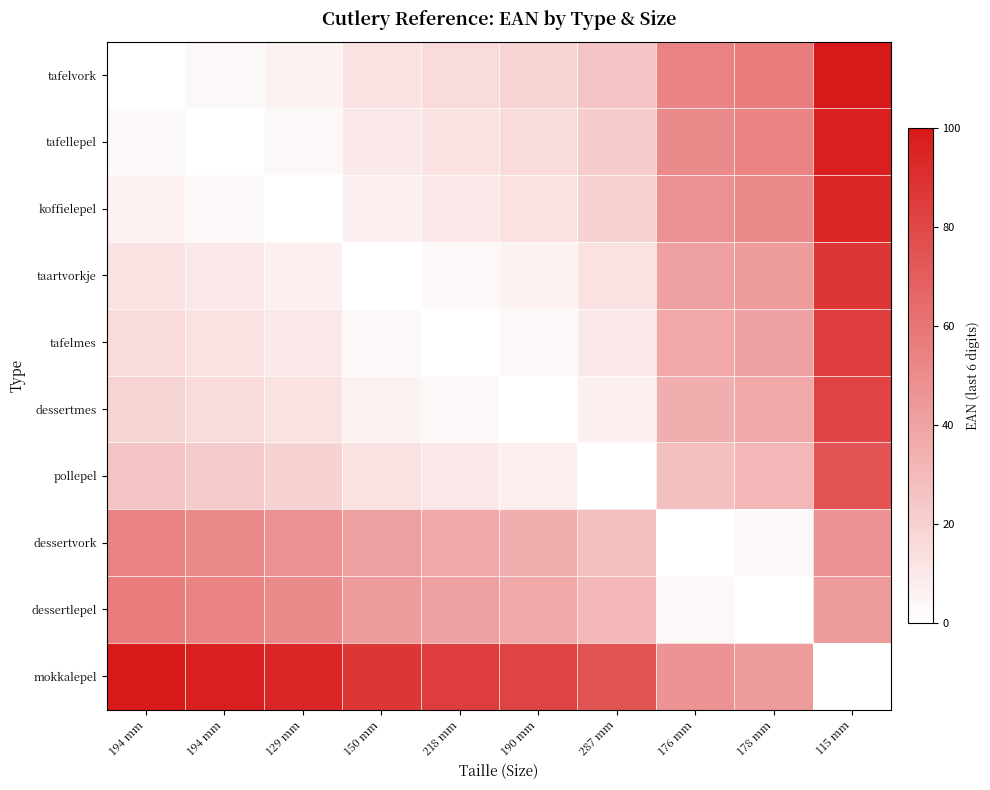

Which series has the largest total across all categories?

mokkalepel